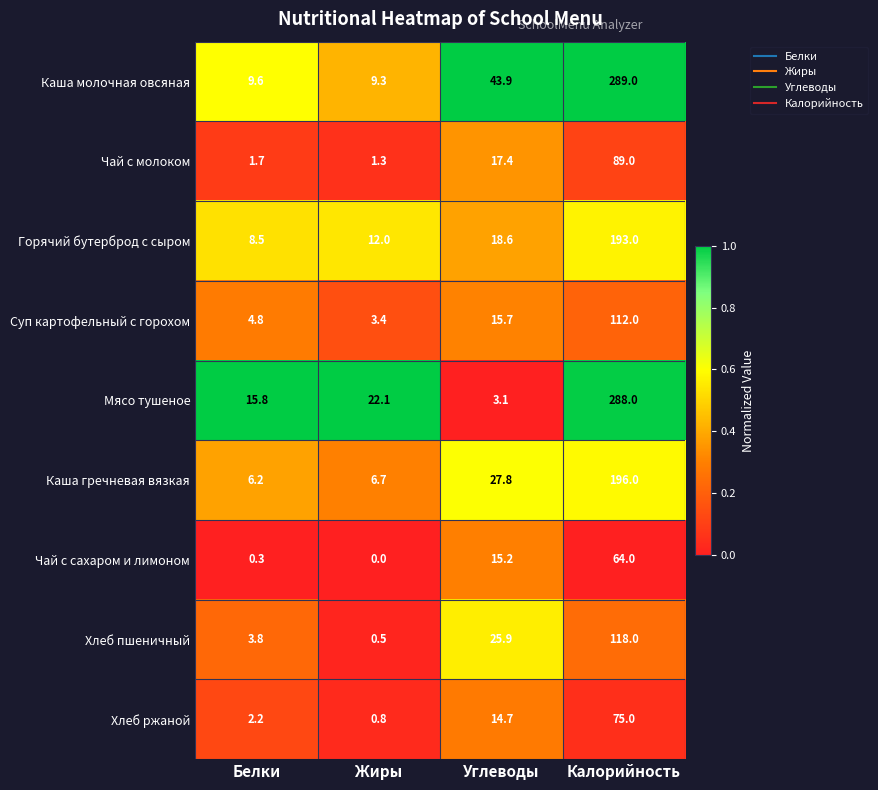

The Чай с молоком series shows 1.7 at Жиры. True or false?

False